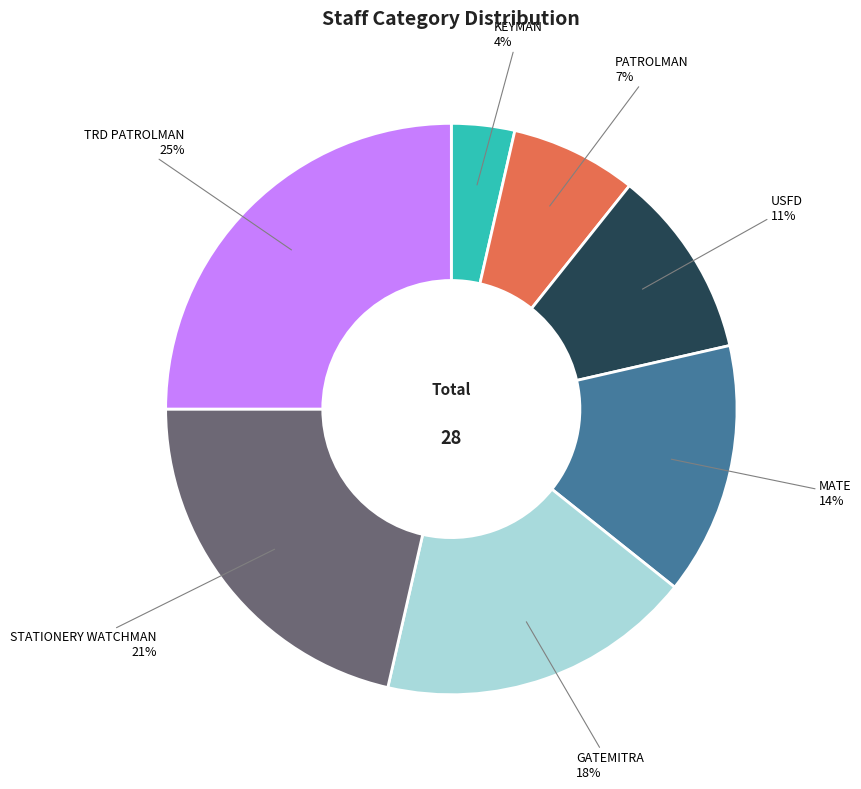

To the nearest percent, what is the average slice percentage?

14%